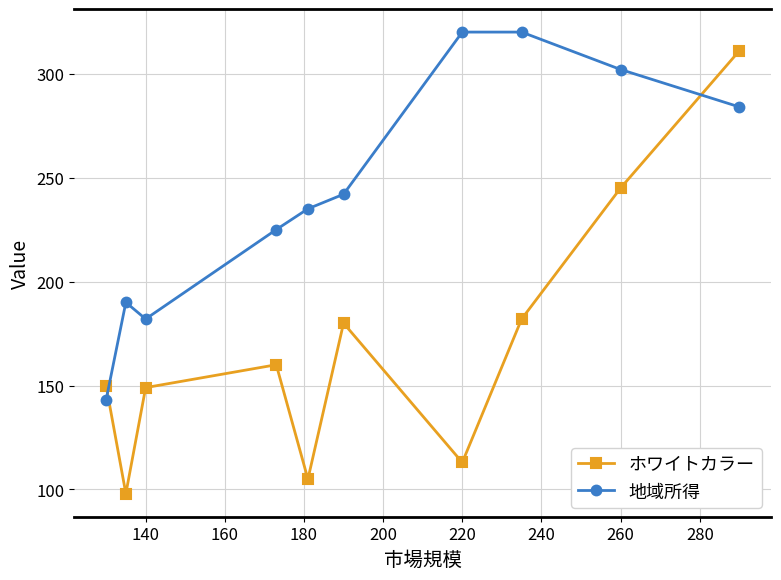

Reading left to right, list all the values displayed in this chart.

ホワイトカラー: 150	98	149	160	105	180	113	182	245	311
地域所得: 143	190	182	225	235	242	320	320	302	284